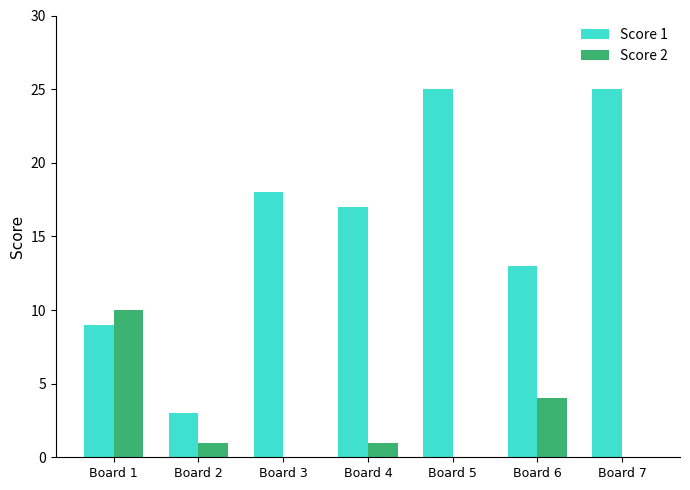

What is the total value across all series at Board 2?

4